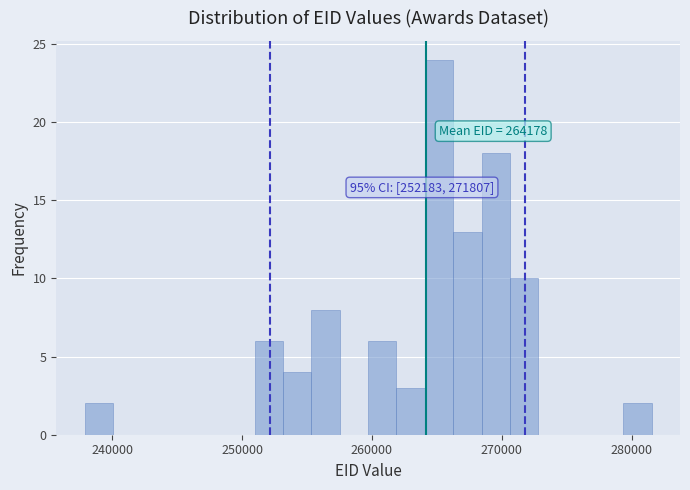

Read against the x-axis, roughly where is the centre of the tallest bar?

265000